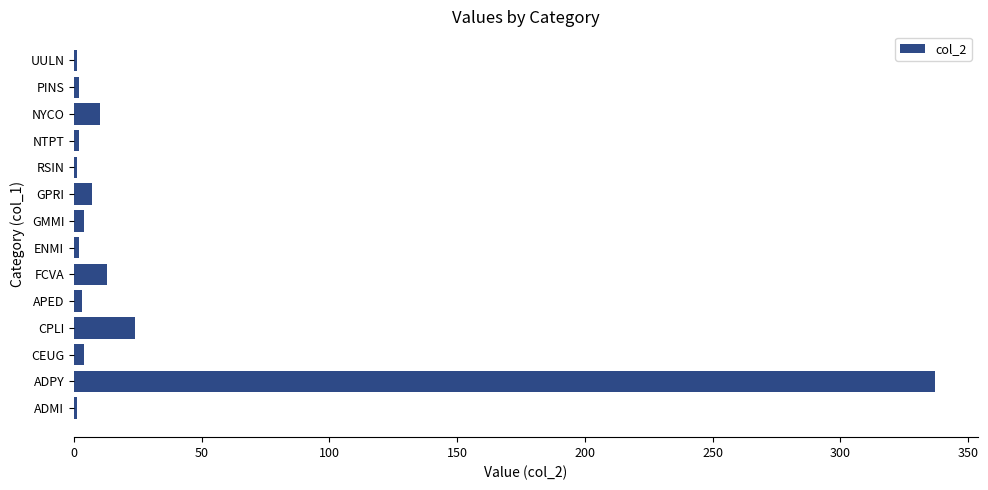

What is the average value?

29